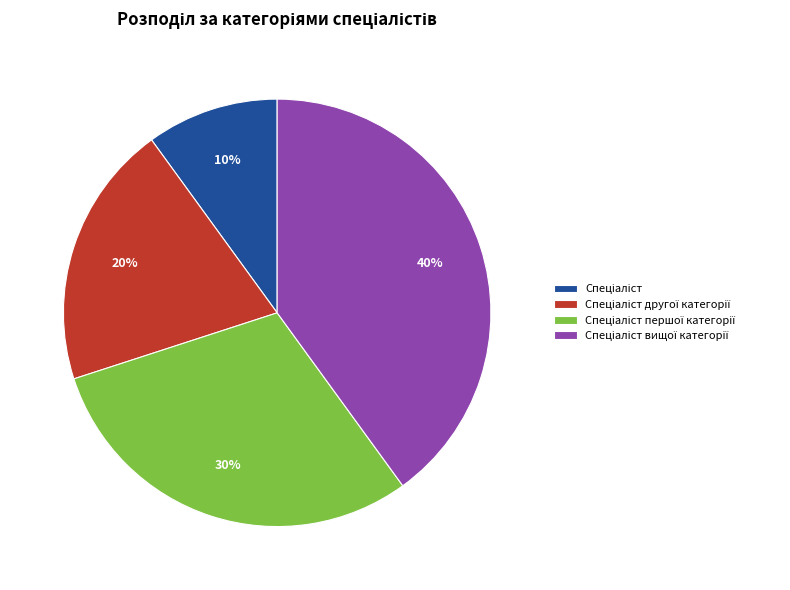

To the nearest percent, what is the difference between the largest and smallest slice percentages?

30%